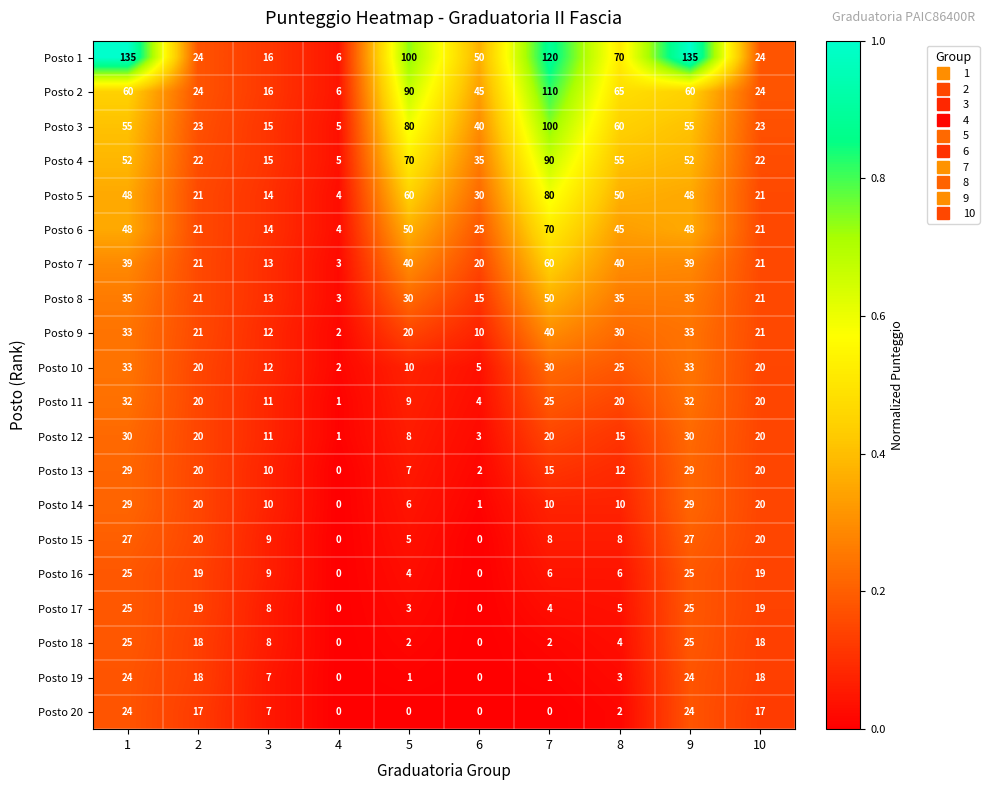

At which label is Posto 6 closest to 37?

8